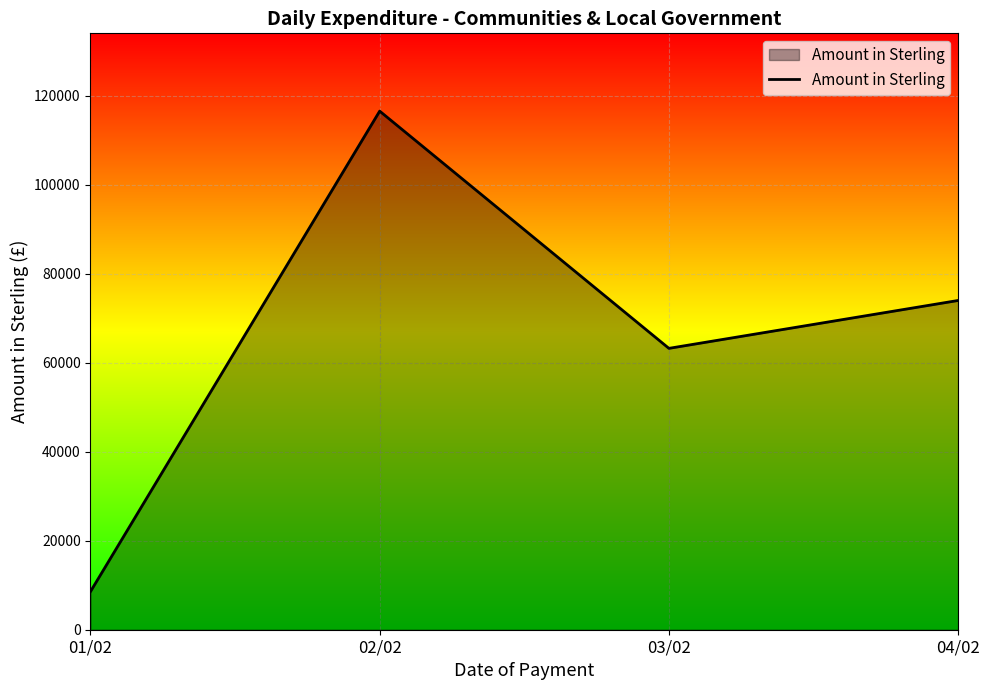

What is the change in value from 01/02 to 02/02?

+107976.5